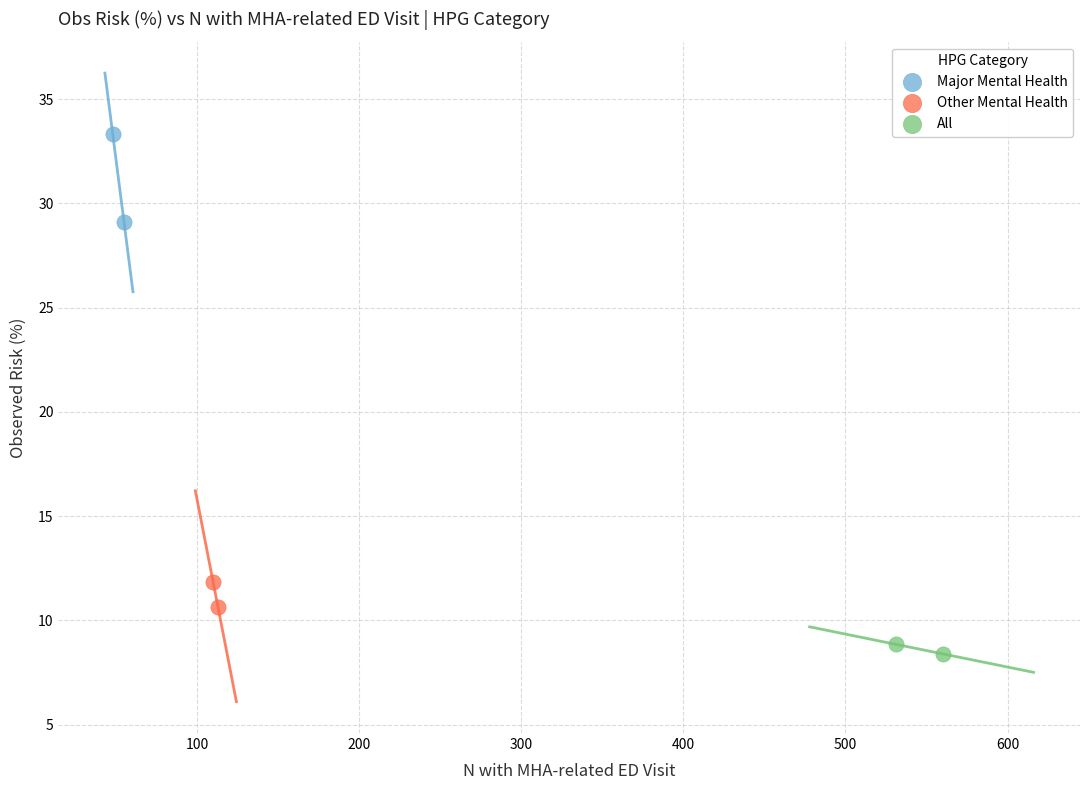

Which series contains the highest Y value?

Major Mental Health